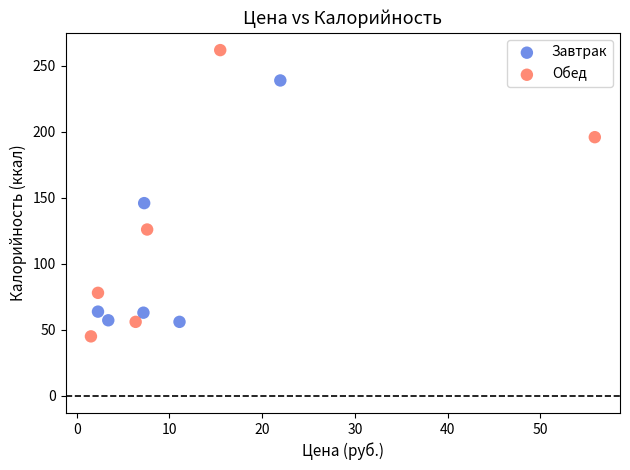

Which series has the widest spread of Y values?

Обед